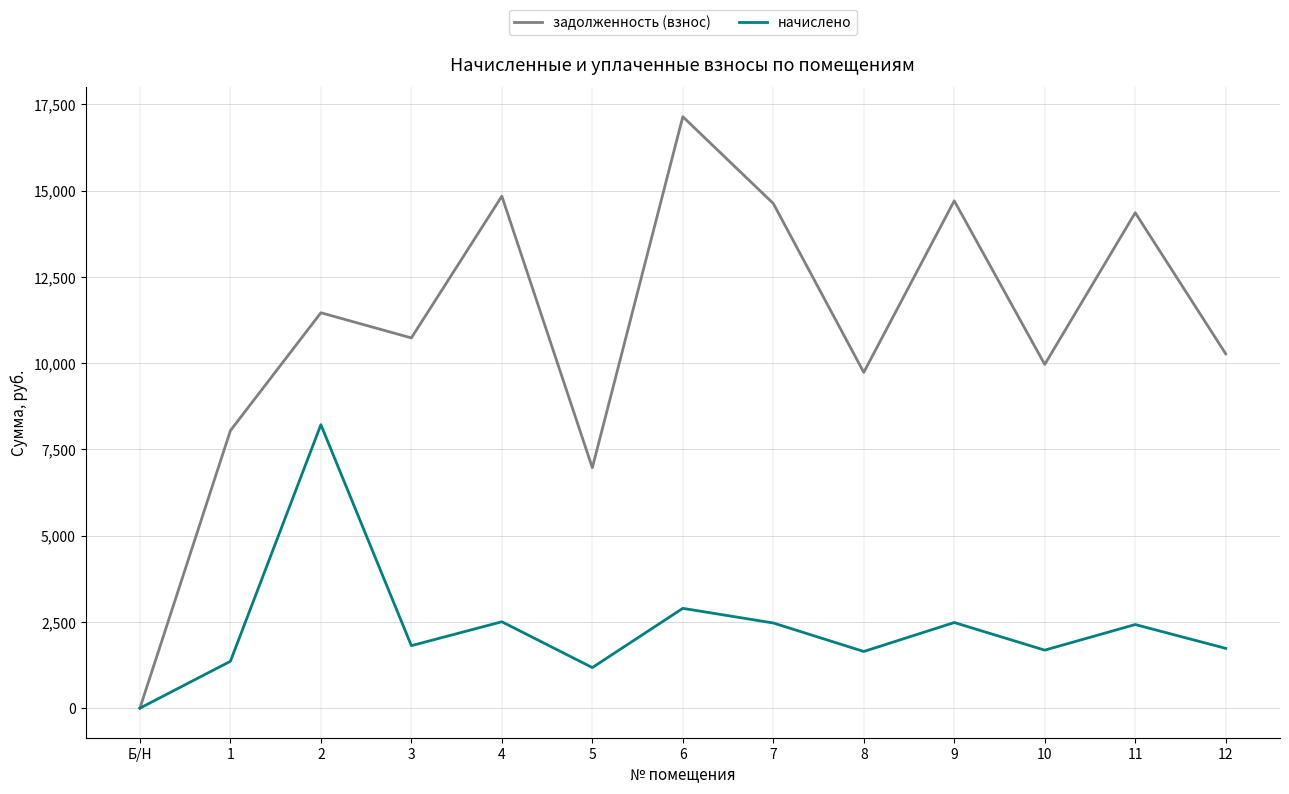

Where is the first local minimum for задолженность (взнос)?

3